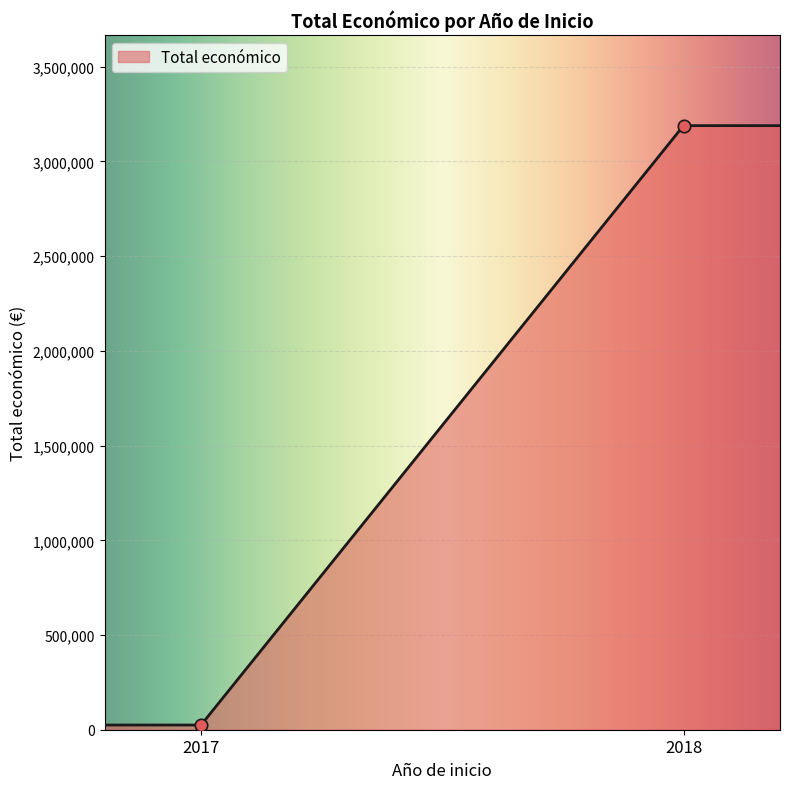

What is the highest value of the Total económico series?

3189096.0